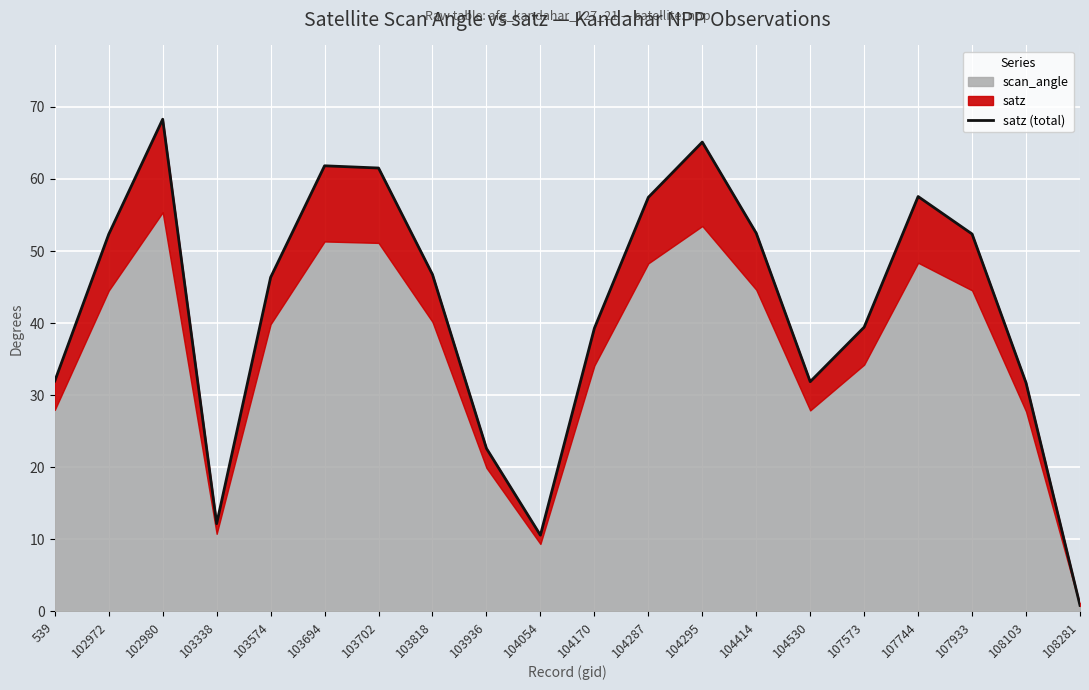

What is the sum of the values at 103694 and 104530?

93.6